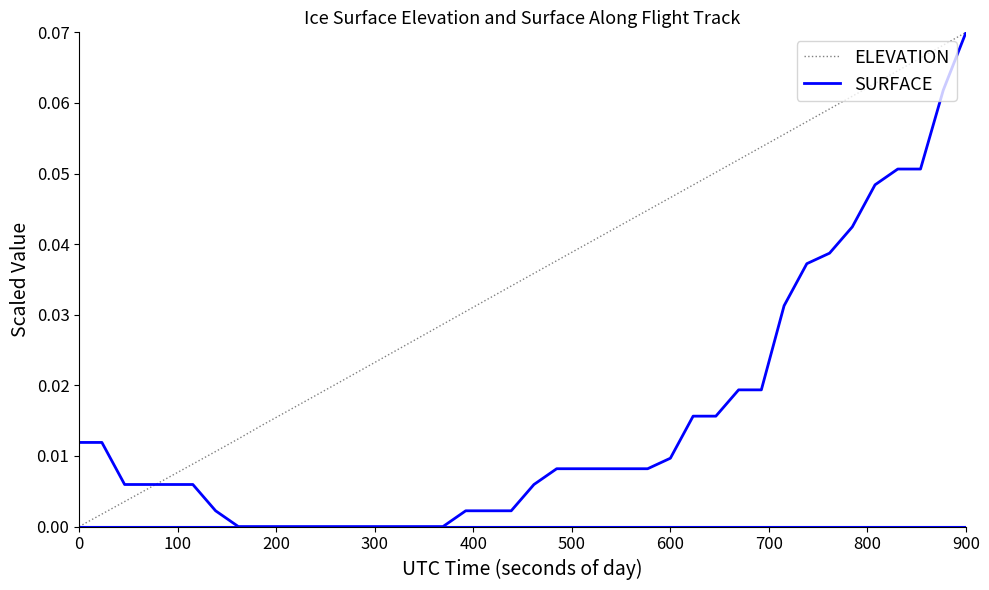

Which series has the largest total across all categories?

ELEVATION